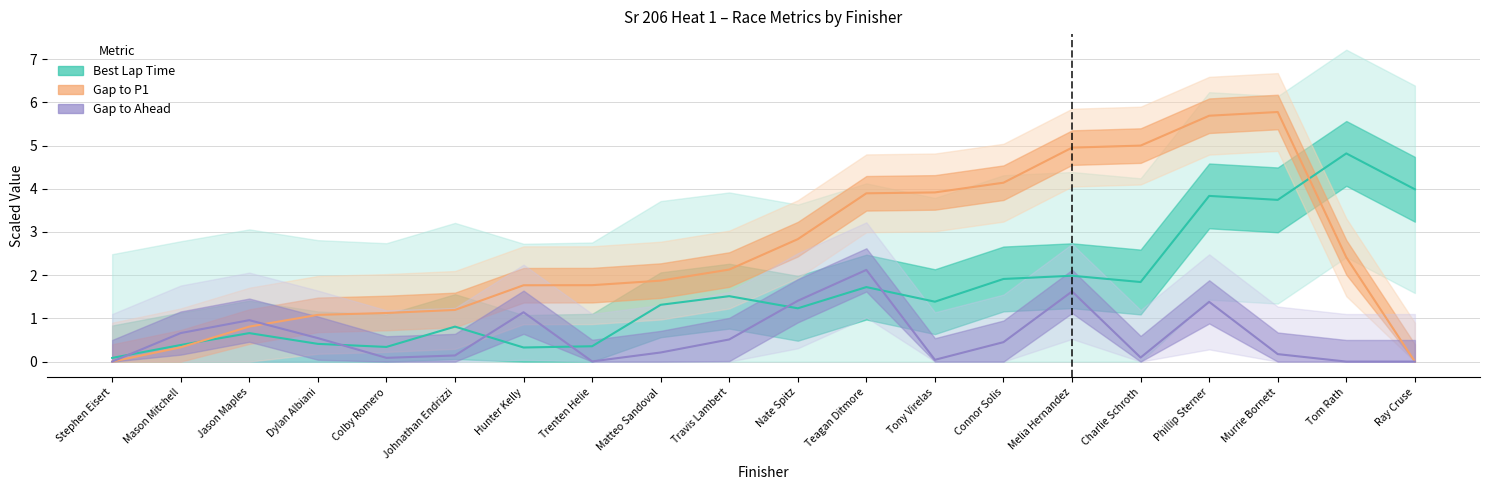

How many values in the Best Lap time series are below 1?

8